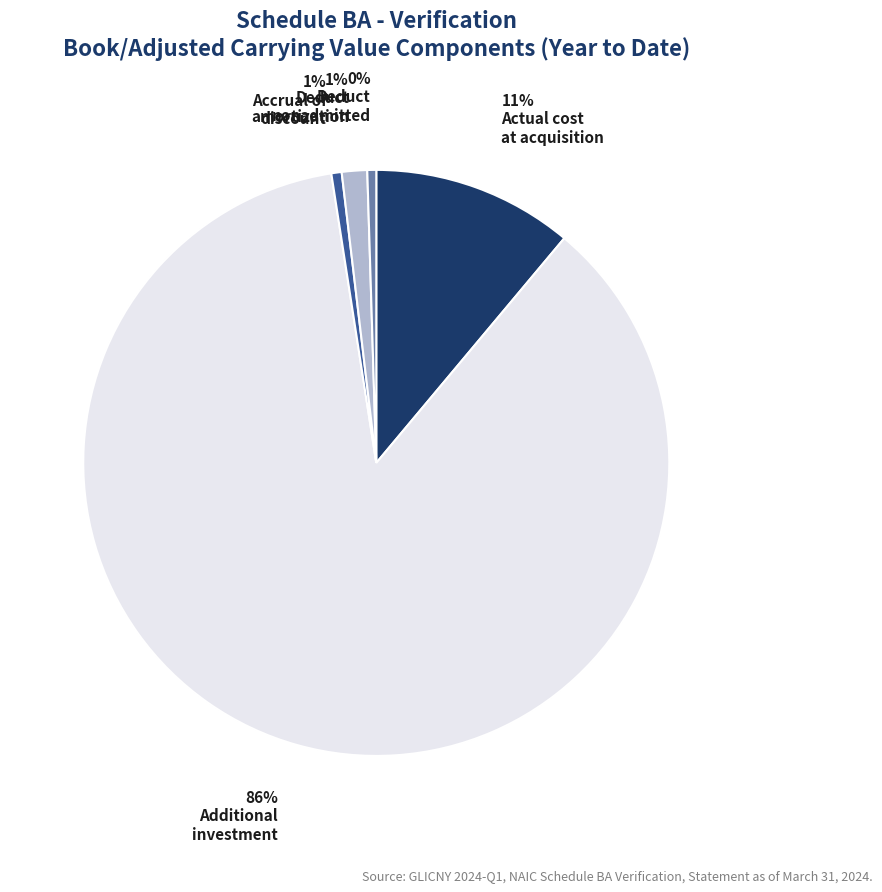

Does any single category account for the majority?

Yes